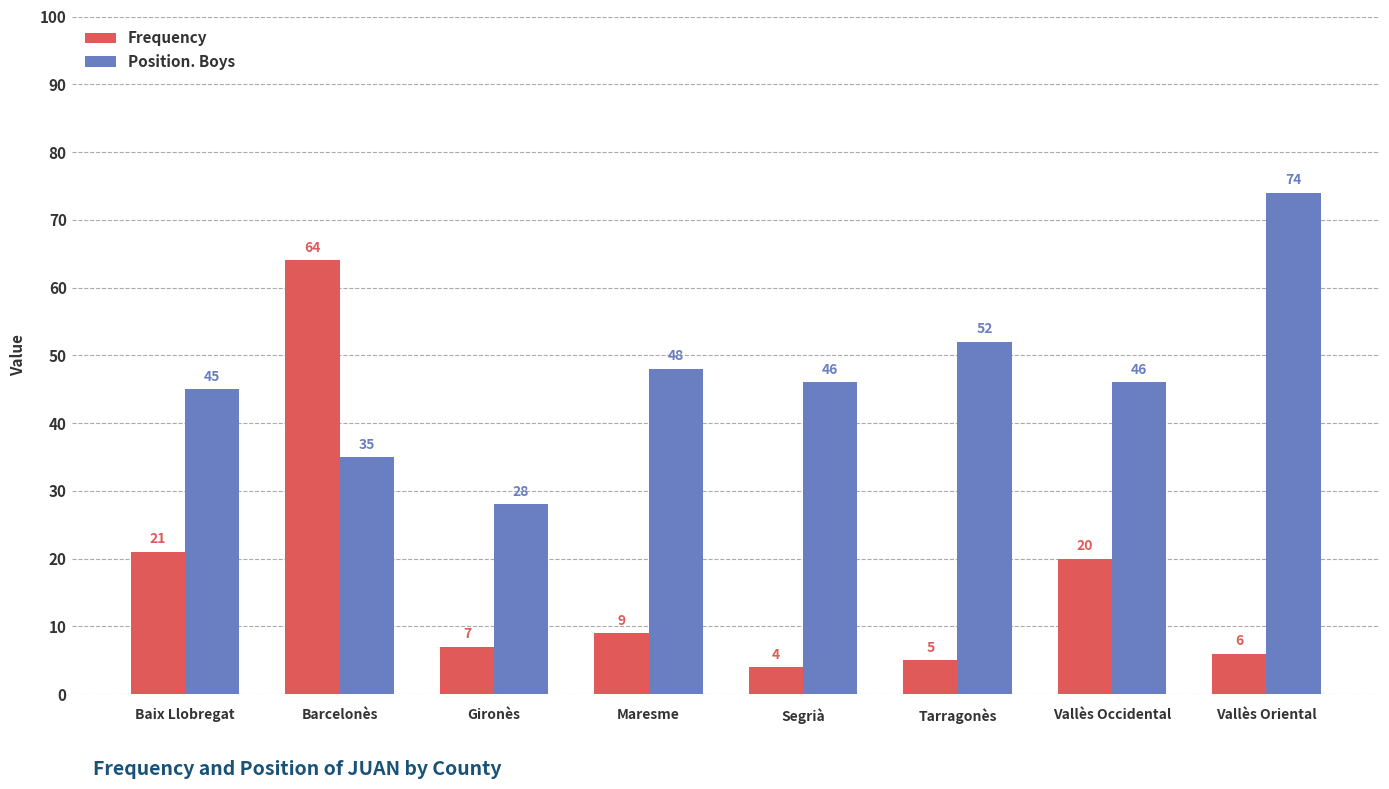

Is the value of Position. Boys at Tarragonès greater than the value of Frequency at Baix Llobregat?

Yes